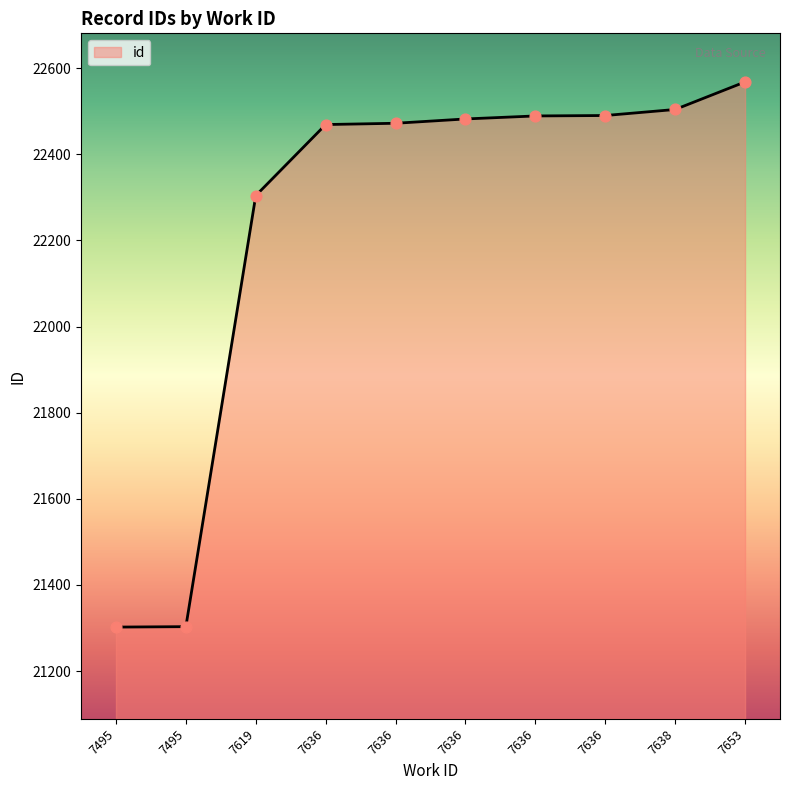

How many lines are shown in the chart?

1